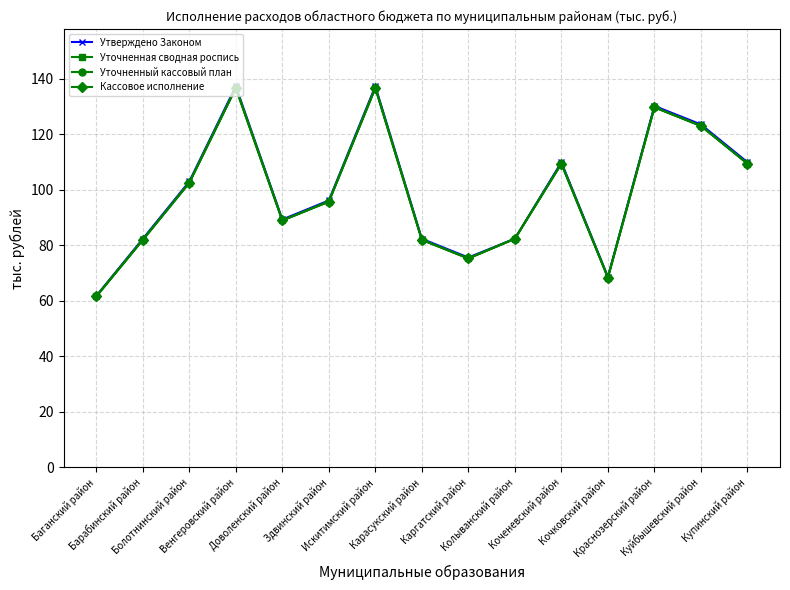

How many interior local peaks does the Кассовое исполнение series have?

4